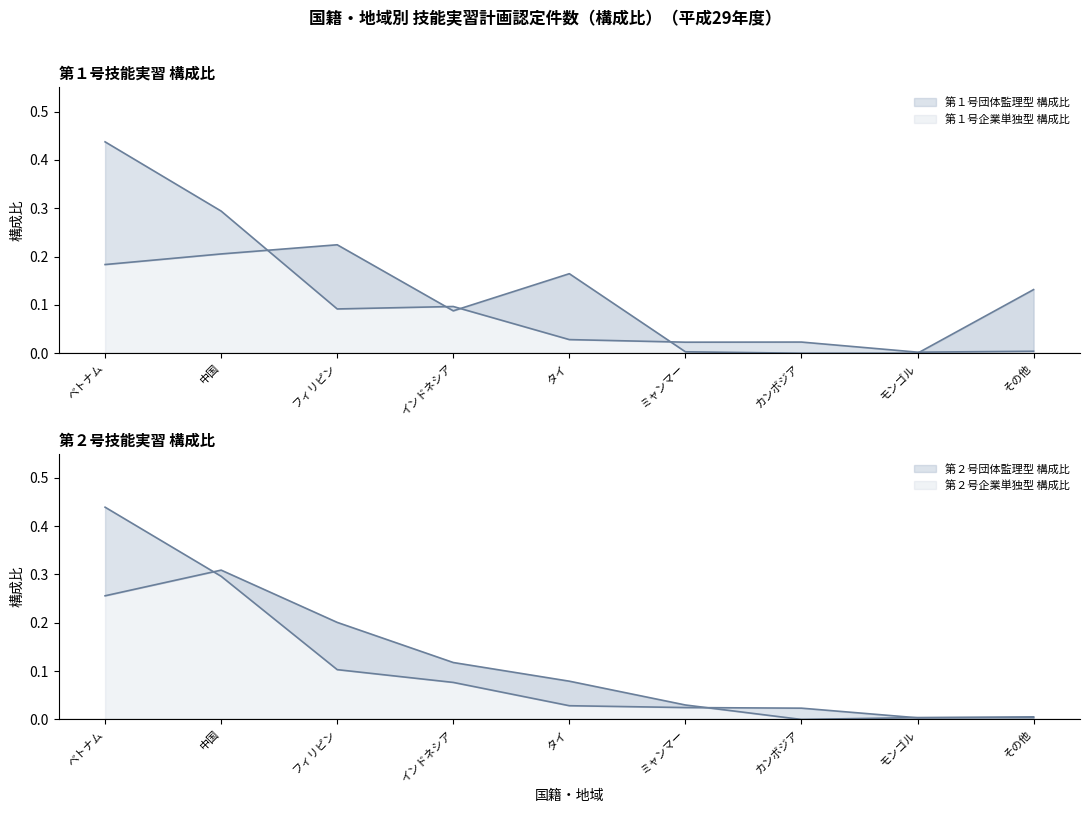

True or false: 第２号団体監理型 構成比 has a value of 0.2 at 中国.

False